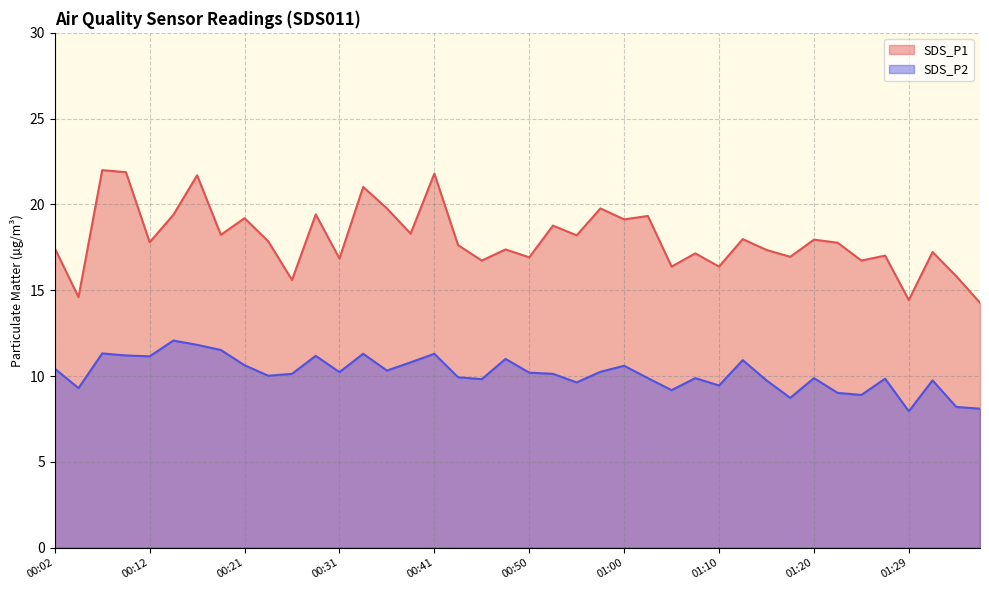

Rank the series by their maximum value, from lowest to highest.

SDS_P2, SDS_P1